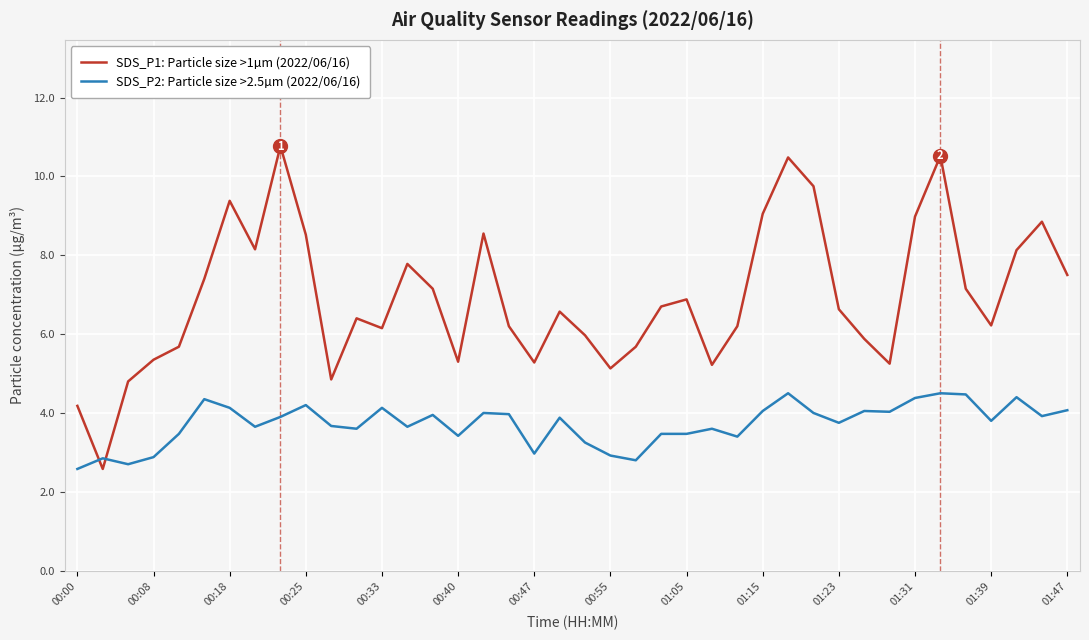

How many lines are shown in the chart?

2